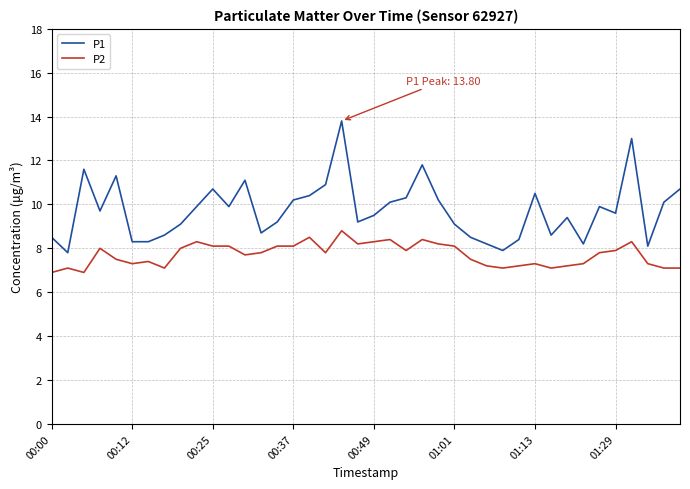

Which series has the widest spread of values?

P1